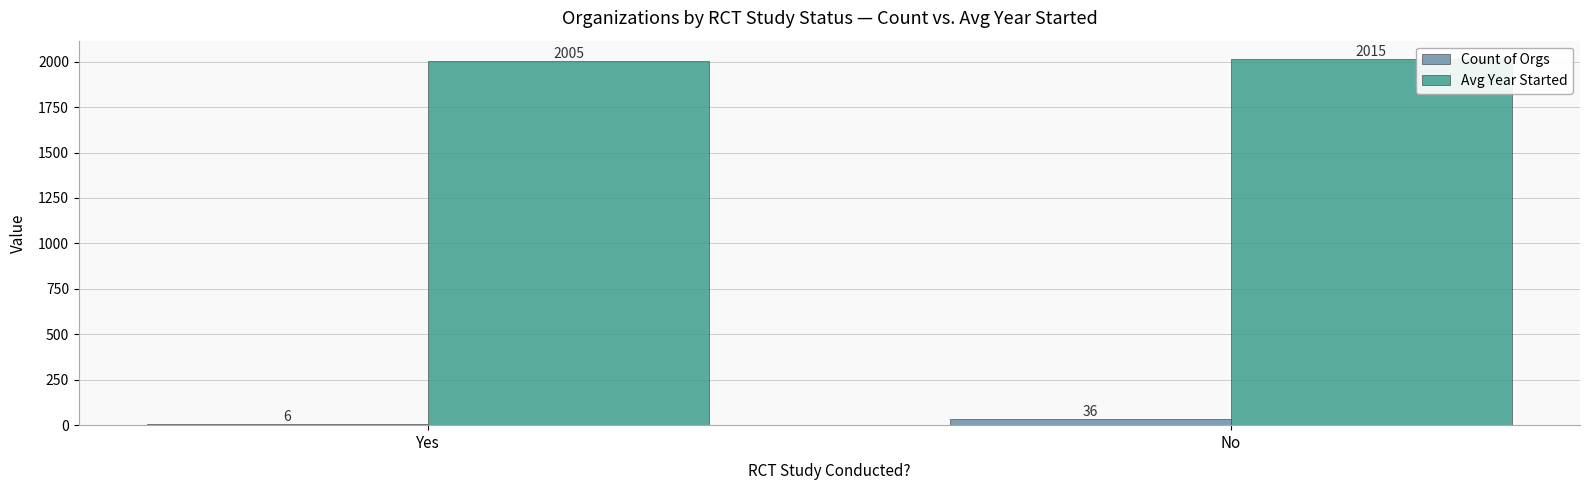

The Avg Year Started series shows 1395.4 at Yes. True or false?

False